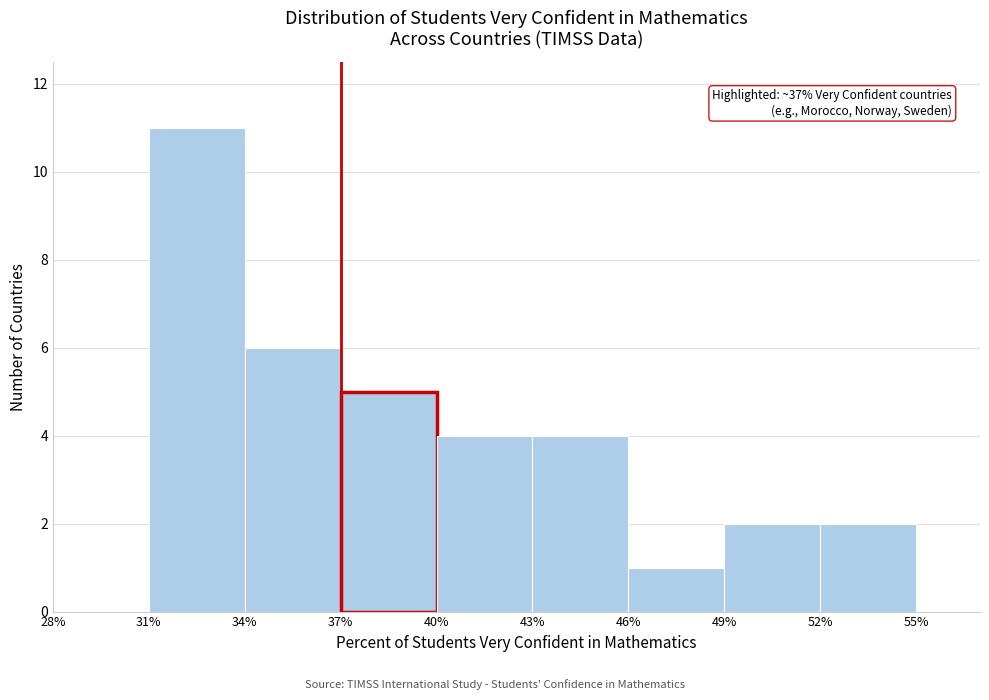

Which range on the x-axis has the tallest bar?

31% to 34%